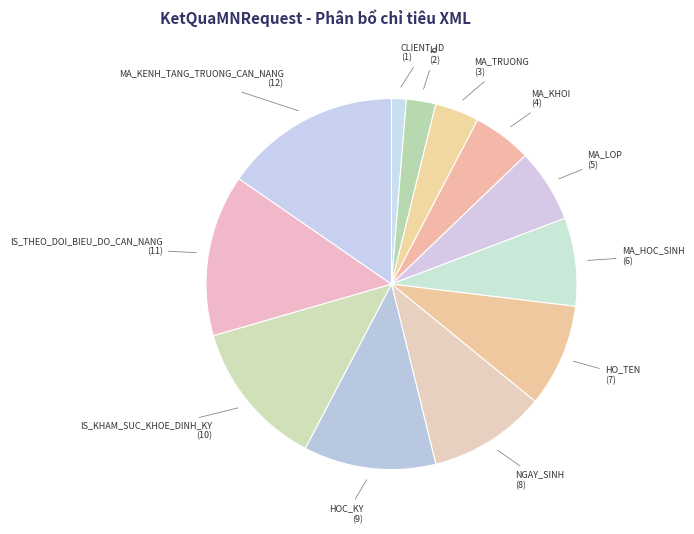

Between IS_KHAM_SUC_KHOE_DINH_KY and MA_TRUONG, which is larger?

IS_KHAM_SUC_KHOE_DINH_KY